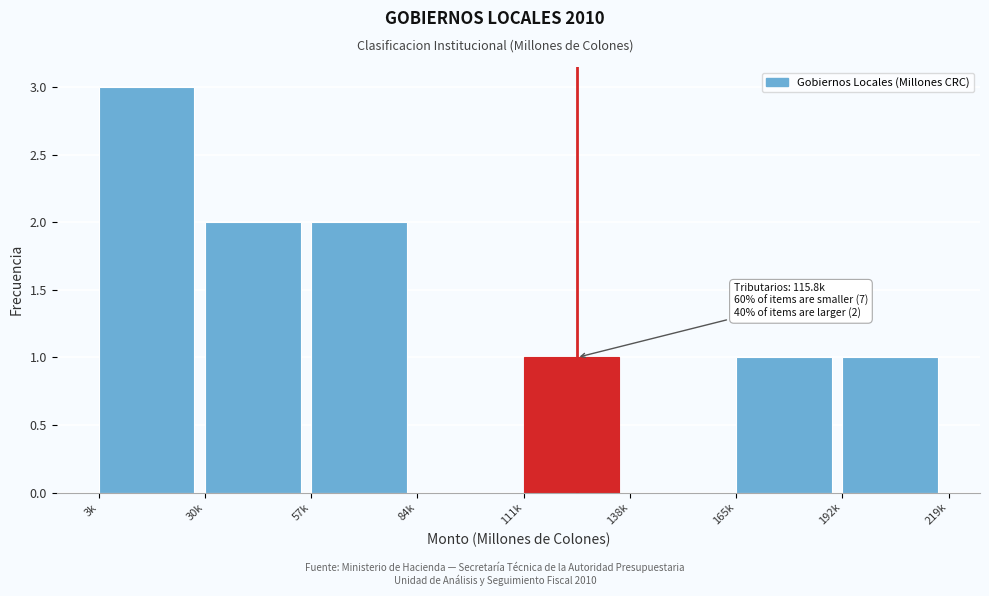

Reading left to right, list all the values displayed in this chart.

3k=3	30k=2	57k=2	84k=0	111k=1	138k=0	165k=1	192k=1